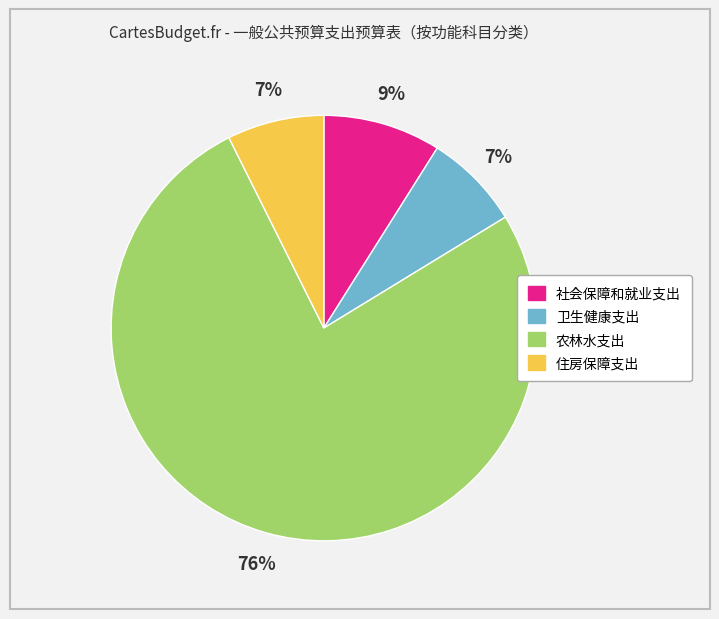

To the nearest percent, what is the combined percentage of 卫生健康支出 and 社会保障和就业支出?

16%